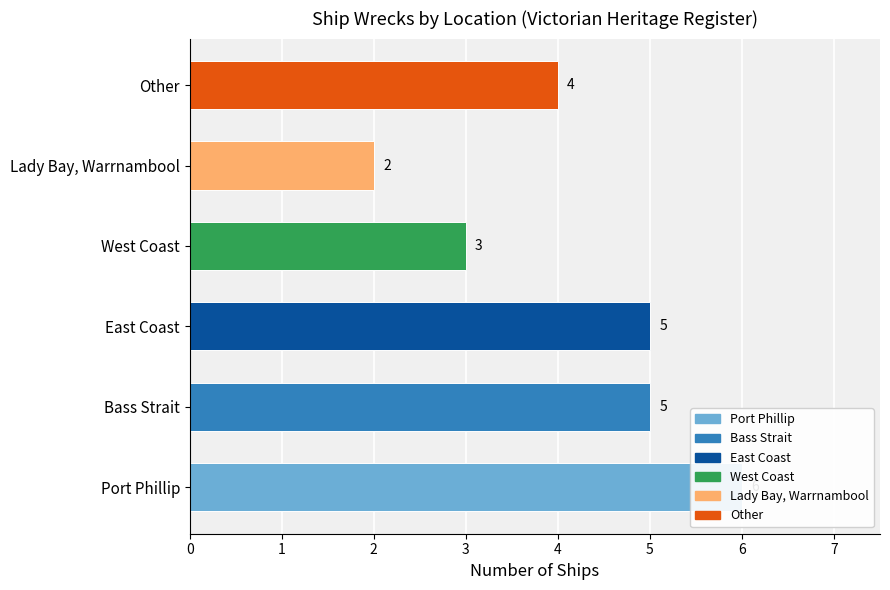

What is the sum of all values?

25